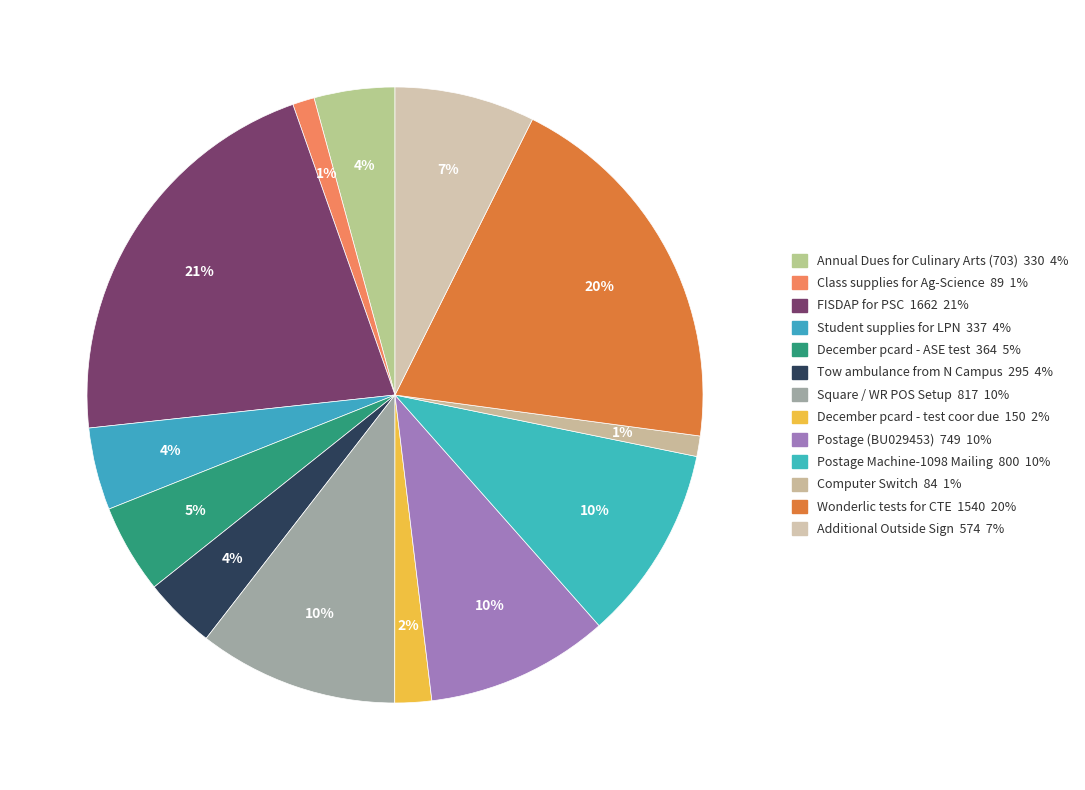

To the nearest percent, what is the combined percentage of December pcard - ASE test and Wonderlic tests for CTE?

24%